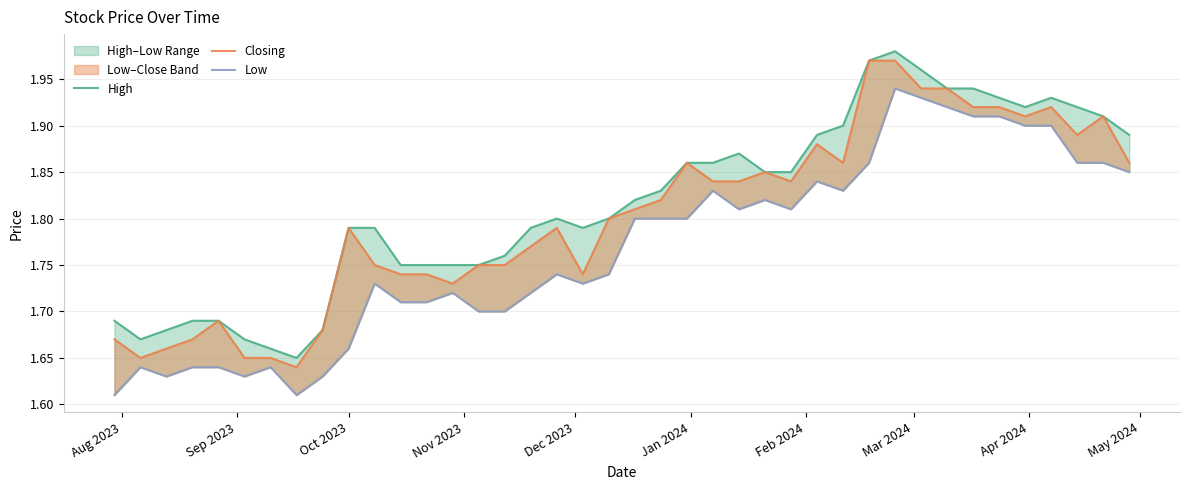

What is the average value of the Closing series?

1.8